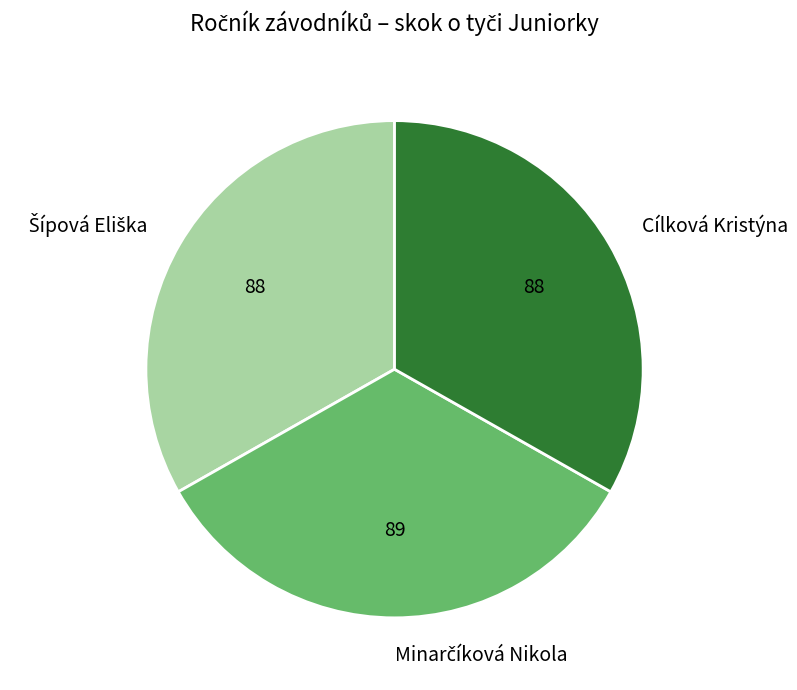

Is it true that Cílková Kristýna is 33% of the pie?

True